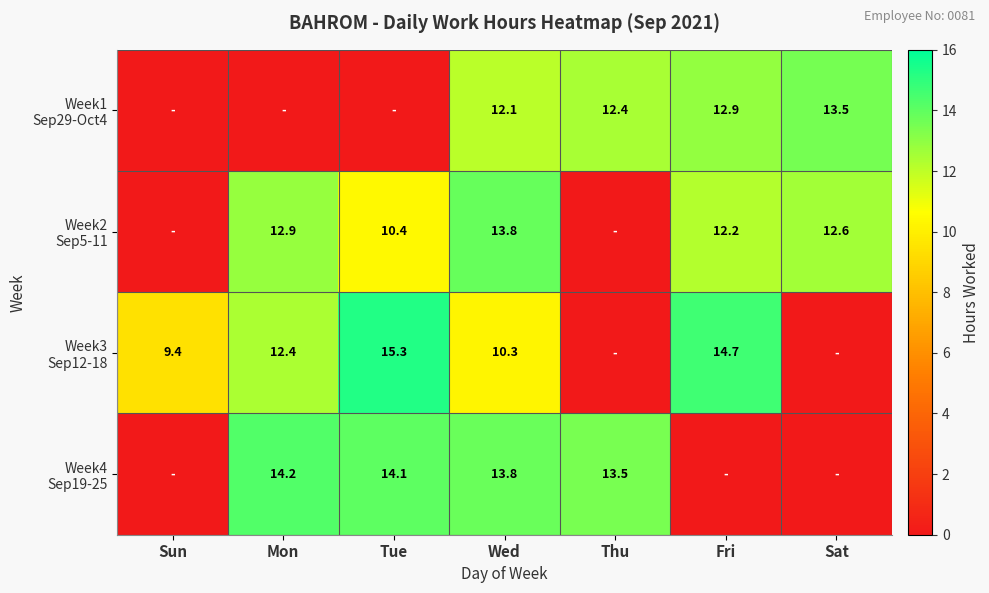

List the series in order of their peak value, lowest first.

Week1 Sep29-Oct4, Week2 Sep5-11, Week4 Sep19-25, Week3 Sep12-18